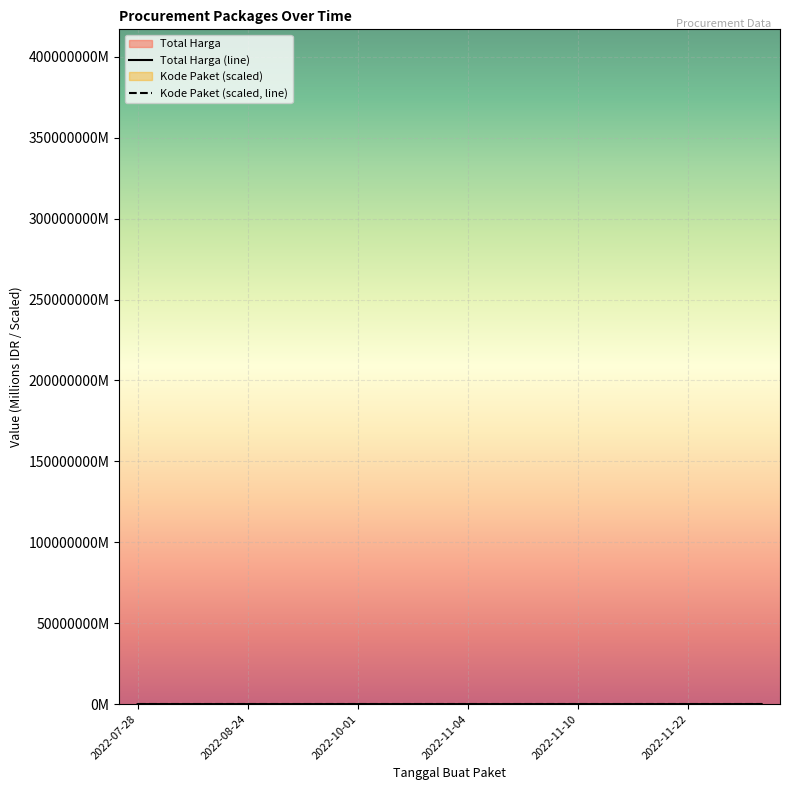

What is the sum of the Kode Paket (scaled, line) values at 7 and 14?

3.9